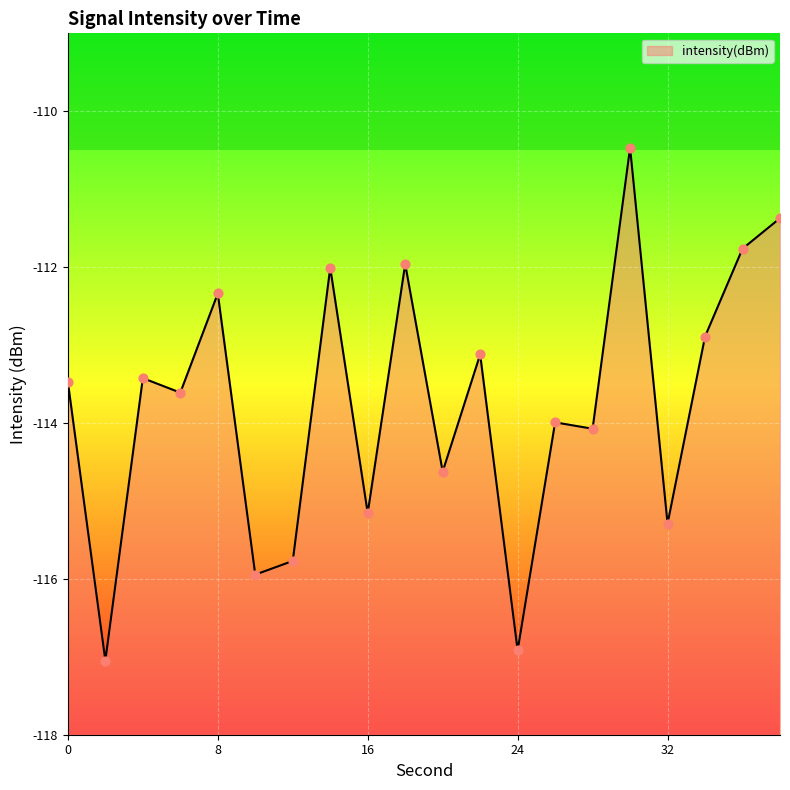

What is the change in value from 12 to 16?

+0.6